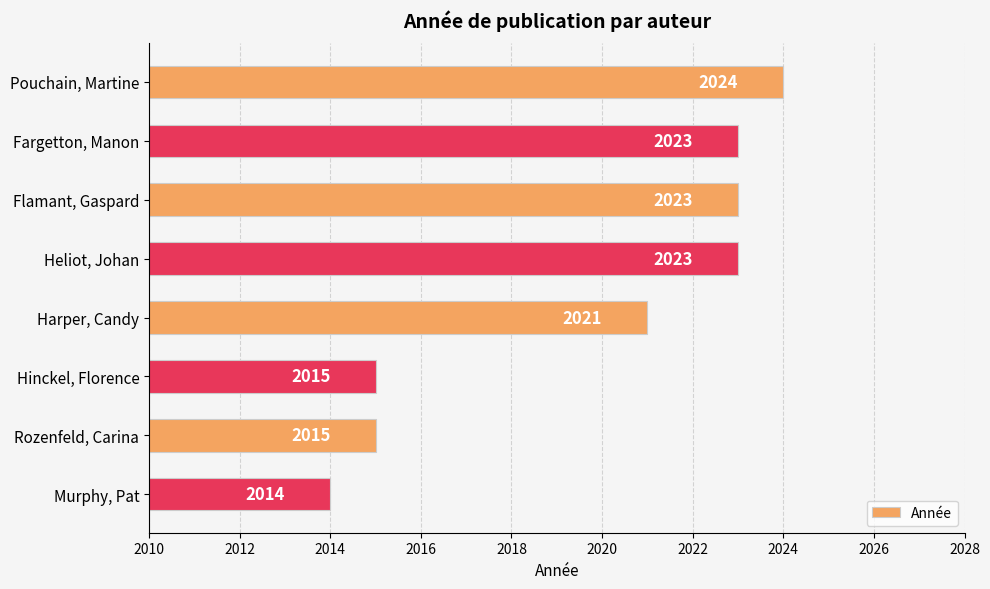

At which label is the value closest to 2019?

Harper, Candy